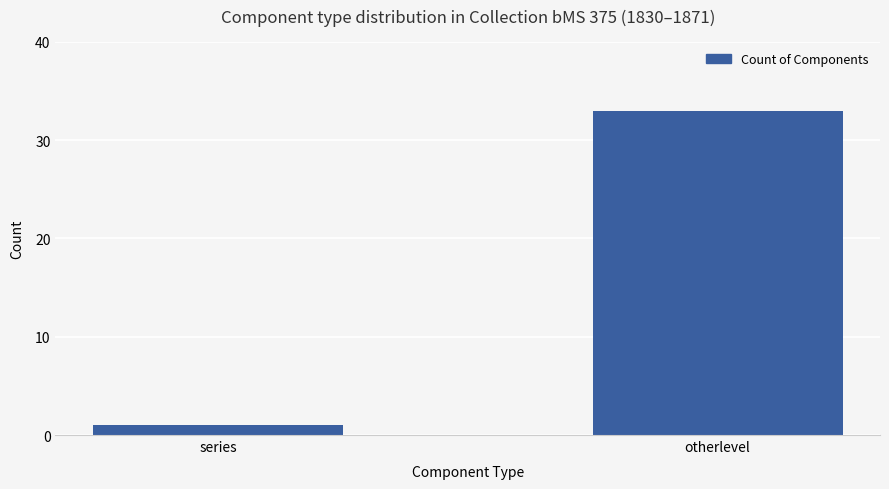

True or false: the data shows 33 at otherlevel.

True